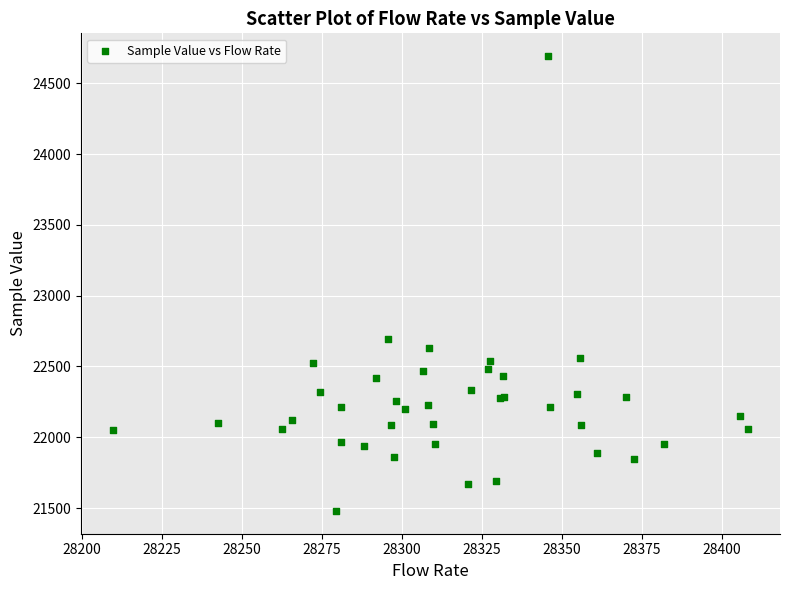

What Y value in the scatter plot is closest to 23085?

22697